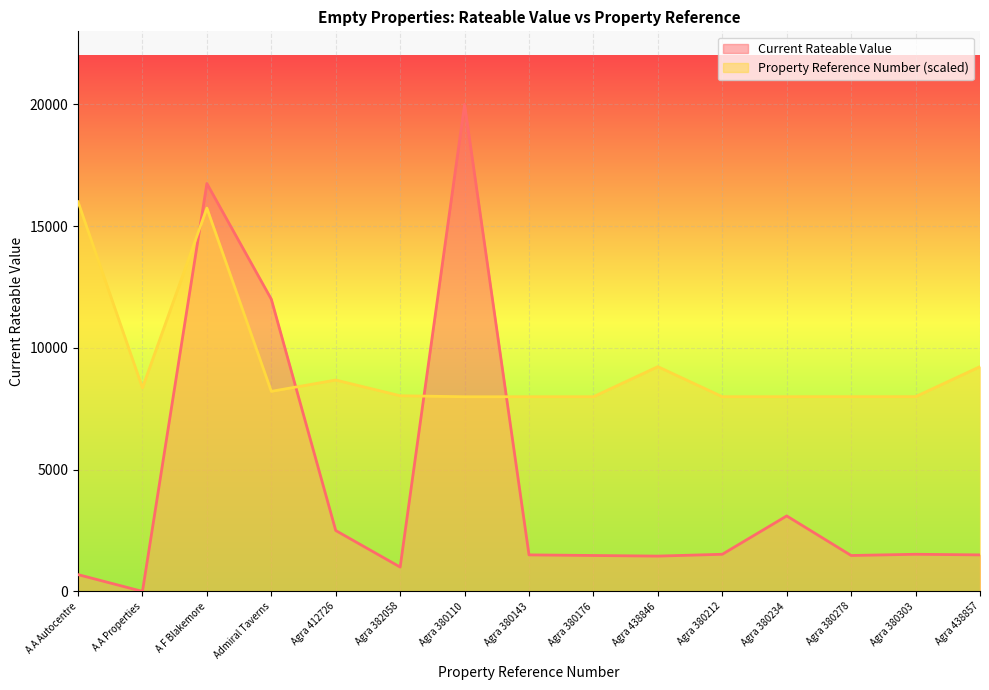

How many values in the Current Rateable Value series exceed 1500?

7